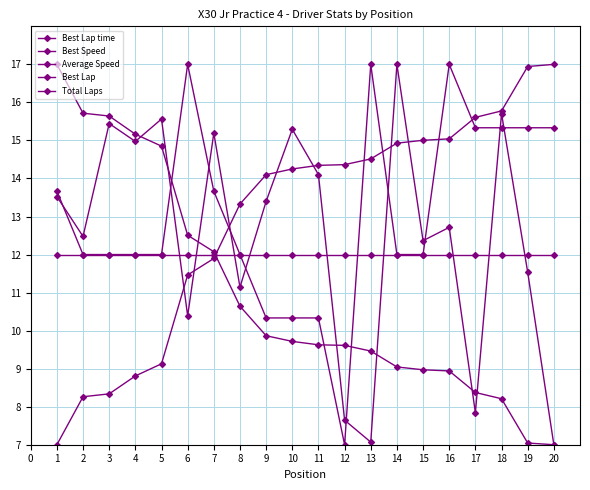

How many lines are shown in the chart?

5